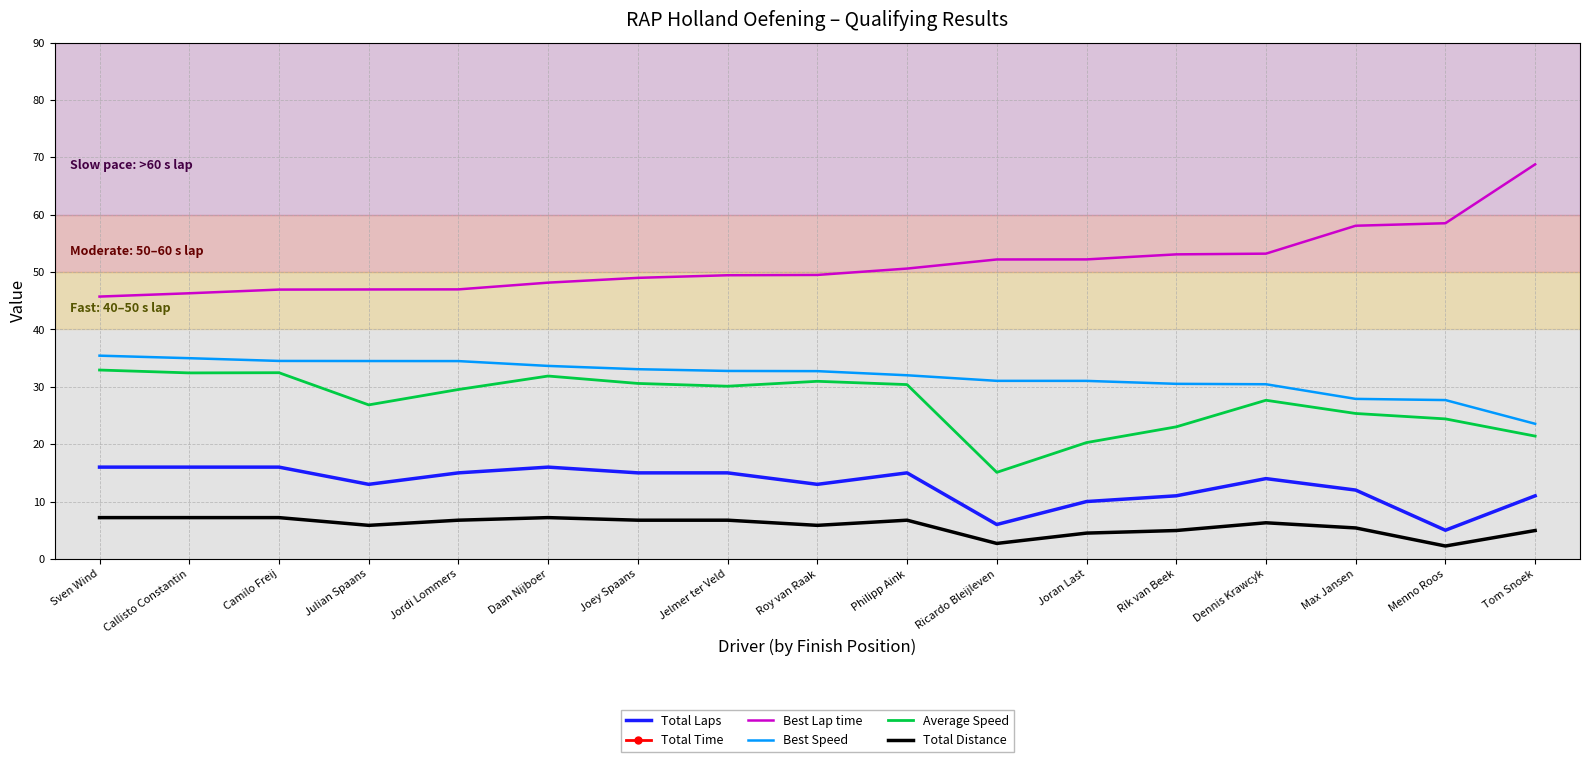

Reading left to right, what are all the values shown in this chart?

Total Laps: Sven Wind=16.0	Callisto Constantin=16.0	Camilo Freij=16.0	Julian Spaans=13.0	Jordi Lommers=15.0	Daan Nijboer=16.0	Joey Spaans=15.0	Jelmer ter Veld=15.0	Roy van Raak=13.0	Philipp Aink=15.0	Ricardo Bleijleven=6.0	Joran Last=10.0	Rik van Beek=11.0	Dennis Krawcyk=14.0	Max Jansen=12.0	Menno Roos=5.0	Tom Snoek=11.0
Total Time: Sven Wind=787.3	Callisto Constantin=799.4	Camilo Freij=798.6	Julian Spaans=784.4	Jordi Lommers=822.9	Daan Nijboer=813.1	Joey Spaans=794.5	Jelmer ter Veld=807.2	Roy van Raak=680.2	Philipp Aink=799.7	Ricardo Bleijleven=644.2	Joran Last=798.9	Rik van Beek=774.1	Dennis Krawcyk=820.1	Max Jansen=766.8	Menno Roos=331.9	Tom Snoek=832.4
Best Lap time: Sven Wind=45.7	Callisto Constantin=46.3	Camilo Freij=46.9	Julian Spaans=47.0	Jordi Lommers=47.0	Daan Nijboer=48.2	Joey Spaans=49.0	Jelmer ter Veld=49.4	Roy van Raak=49.5	Philipp Aink=50.6	Ricardo Bleijleven=52.2	Joran Last=52.2	Rik van Beek=53.1	Dennis Krawcyk=53.2	Max Jansen=58.1	Menno Roos=58.5	Tom Snoek=68.8
Best Speed: Sven Wind=35.4	Callisto Constantin=35.0	Camilo Freij=34.5	Julian Spaans=34.5	Jordi Lommers=34.5	Daan Nijboer=33.6	Joey Spaans=33.1	Jelmer ter Veld=32.8	Roy van Raak=32.7	Philipp Aink=32.0	Ricardo Bleijleven=31.0	Joran Last=31.0	Rik van Beek=30.5	Dennis Krawcyk=30.4	Max Jansen=27.9	Menno Roos=27.7	Tom Snoek=23.6
Average Speed: Sven Wind=32.9	Callisto Constantin=32.4	Camilo Freij=32.5	Julian Spaans=26.8	Jordi Lommers=29.5	Daan Nijboer=31.9	Joey Spaans=30.6	Jelmer ter Veld=30.1	Roy van Raak=31.0	Philipp Aink=30.4	Ricardo Bleijleven=15.1	Joran Last=20.3	Rik van Beek=23.0	Dennis Krawcyk=27.7	Max Jansen=25.4	Menno Roos=24.4	Tom Snoek=21.4
Total Distance: Sven Wind=7.2	Callisto Constantin=7.2	Camilo Freij=7.2	Julian Spaans=5.8	Jordi Lommers=6.8	Daan Nijboer=7.2	Joey Spaans=6.8	Jelmer ter Veld=6.8	Roy van Raak=5.8	Philipp Aink=6.8	Ricardo Bleijleven=2.7	Joran Last=4.5	Rik van Beek=5.0	Dennis Krawcyk=6.3	Max Jansen=5.4	Menno Roos=2.2	Tom Snoek=5.0